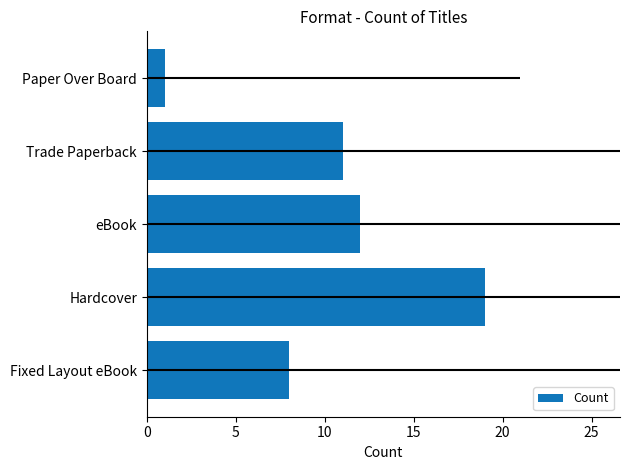

Reading left to right, transcribe all the data shown in this chart.

8	19	12	11	1